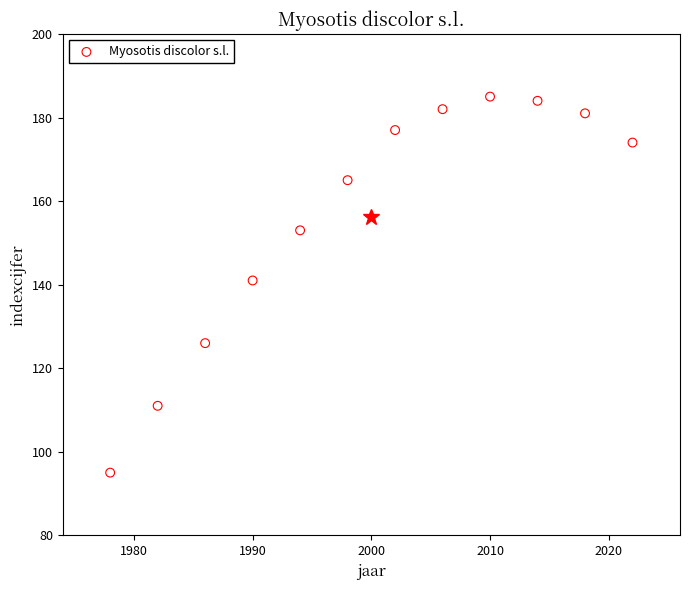

What is the range of X values (max minus min)?

44